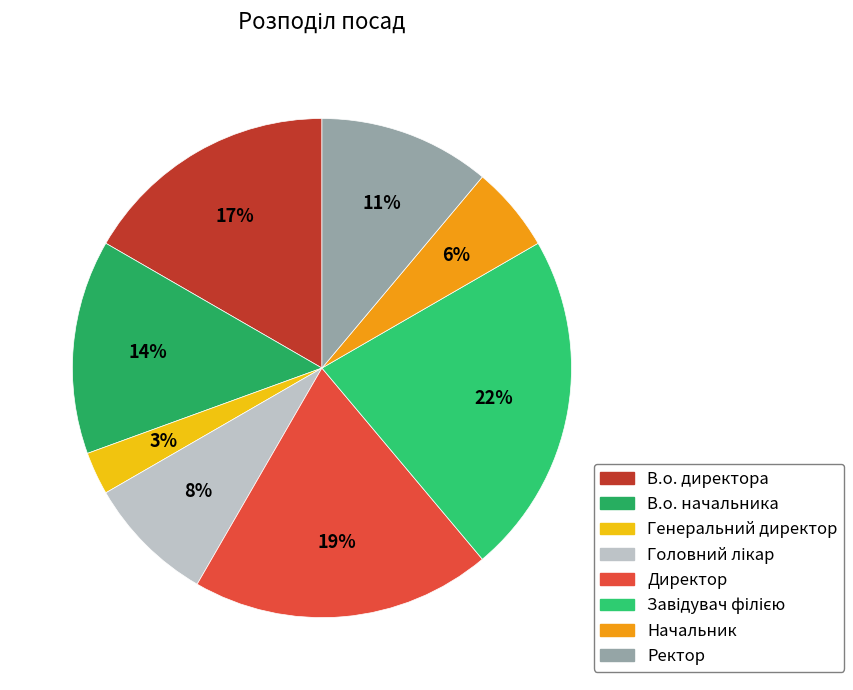

Which has a higher value, Генеральний директор or Начальник?

Начальник